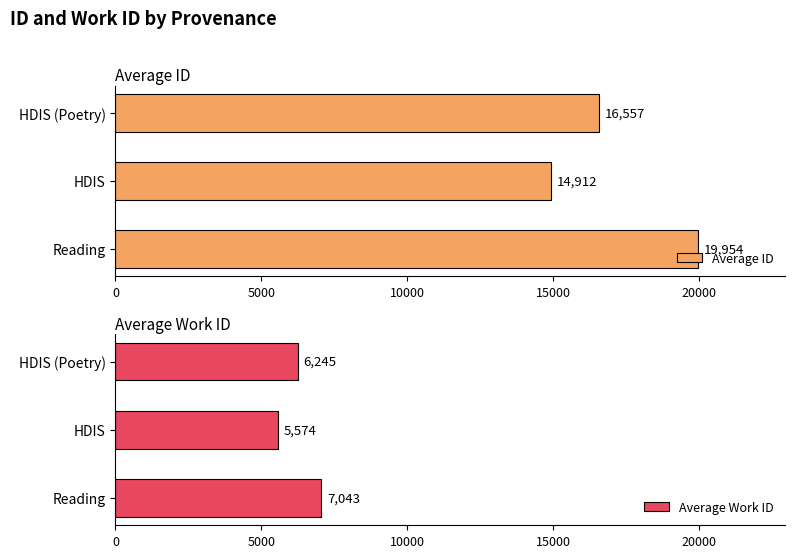

List the labels in order of Average Work ID value, largest first.

Reading, HDIS (Poetry), HDIS